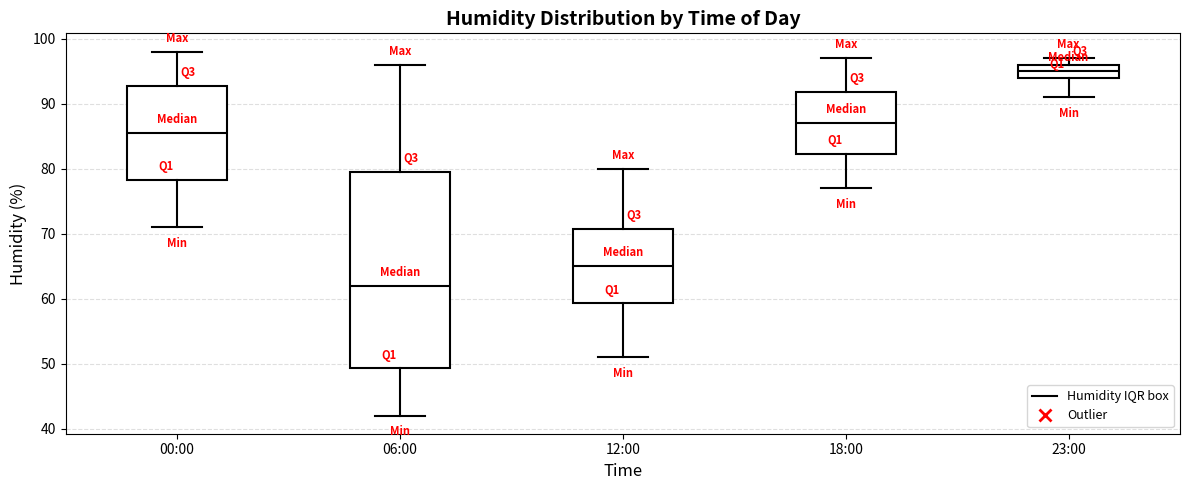

Reading left to right, read every box against the y-axis: the position of its median line, the range the box covers, and the ends of its whiskers. The values are not printed on the chart, so give them approximately, as read against the axis.

00:00: median 86, box 78 to 93, whiskers 71 to 98
06:00: median 62, box 49 to 80, whiskers 42 to 96
12:00: median 65, box 59 to 71, whiskers 51 to 80
18:00: median 87, box 82 to 92, whiskers 77 to 97
23:00: median 95, box 94 to 96, whiskers 91 to 97